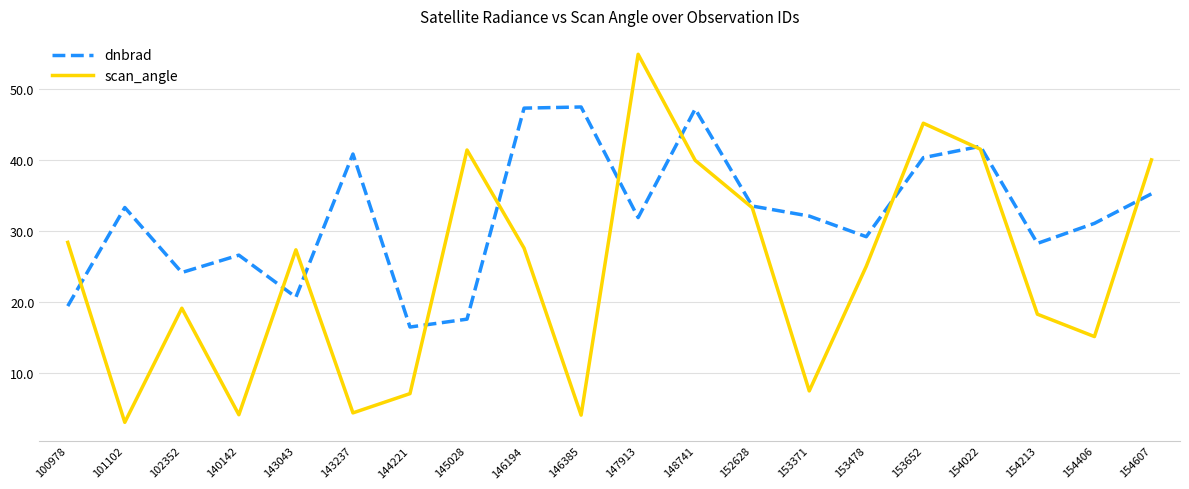

At 147913, list the series in order from largest to smallest.

scan_angle, dnbrad